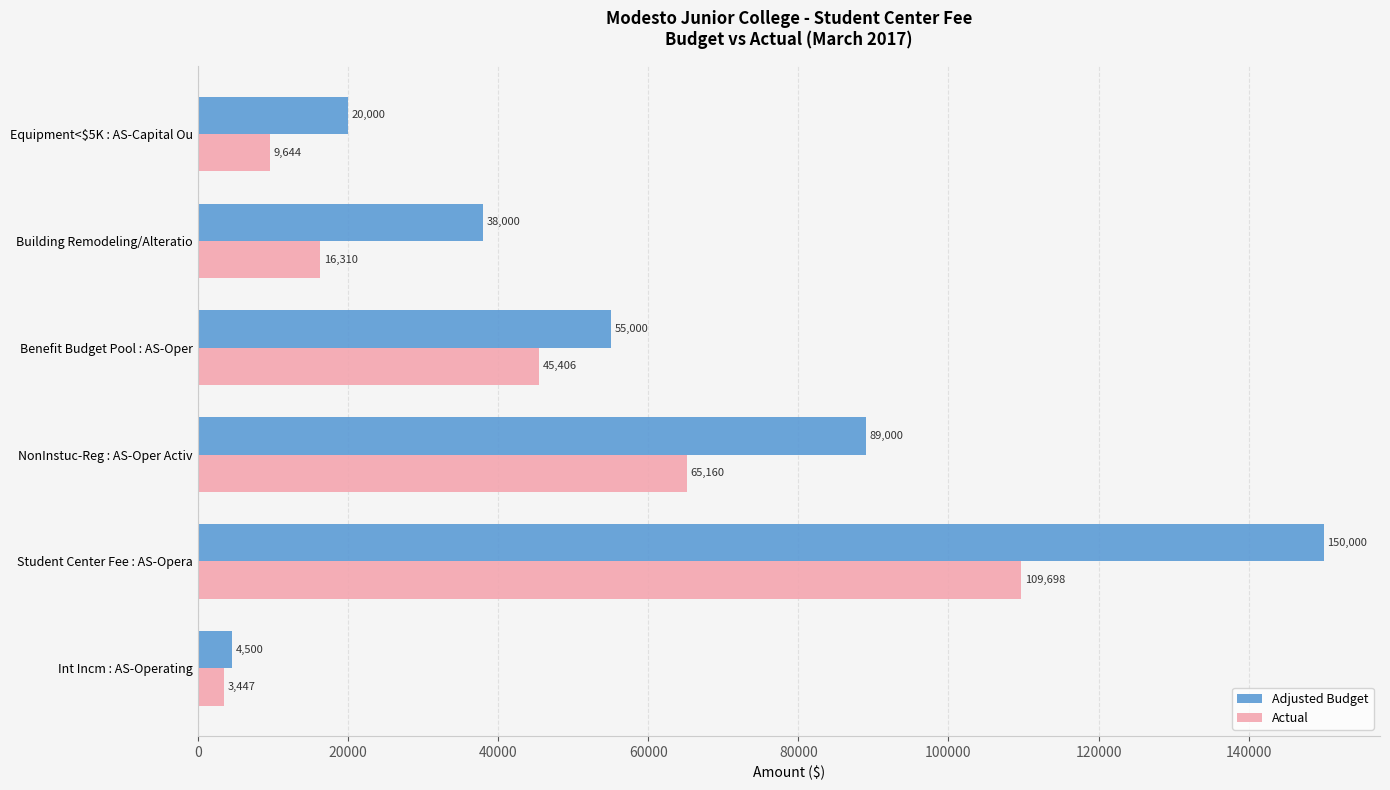

What is the sum of all Adjusted Budget values?

356500.0